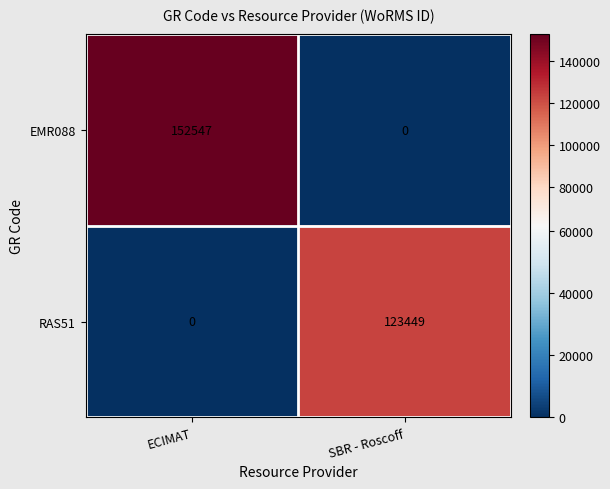

True or false: EMR088 has a value of -50743 at SBR - Roscoff.

False